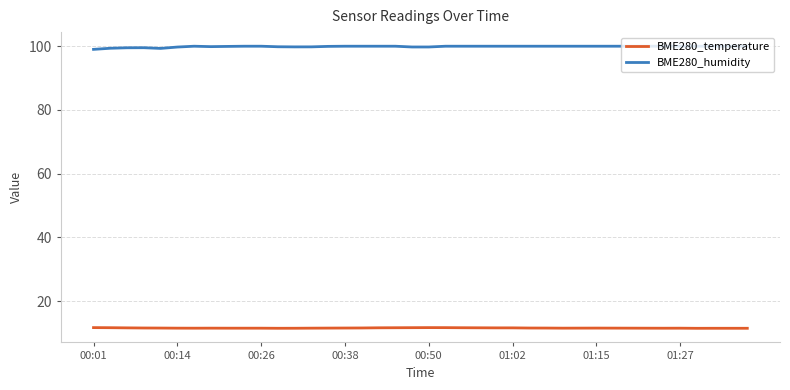

True or false: BME280_humidity and BME280_temperature cross at least once.

False